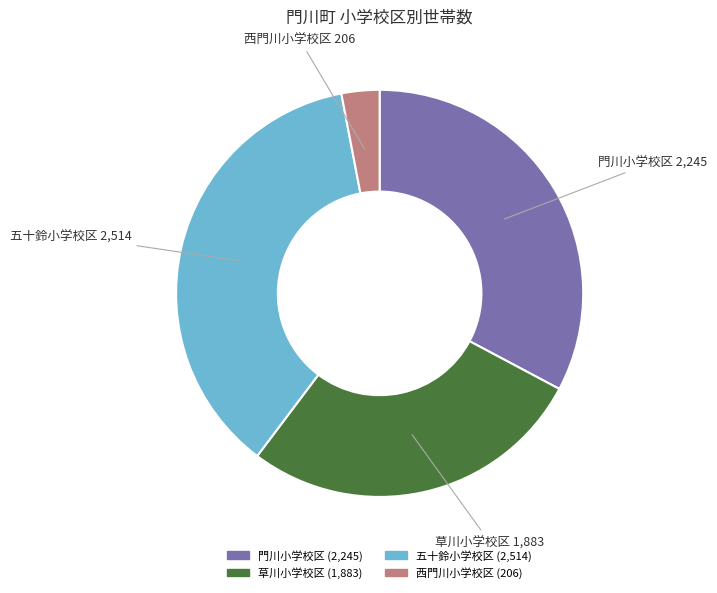

Which slice is the smallest?

西門川小学校区